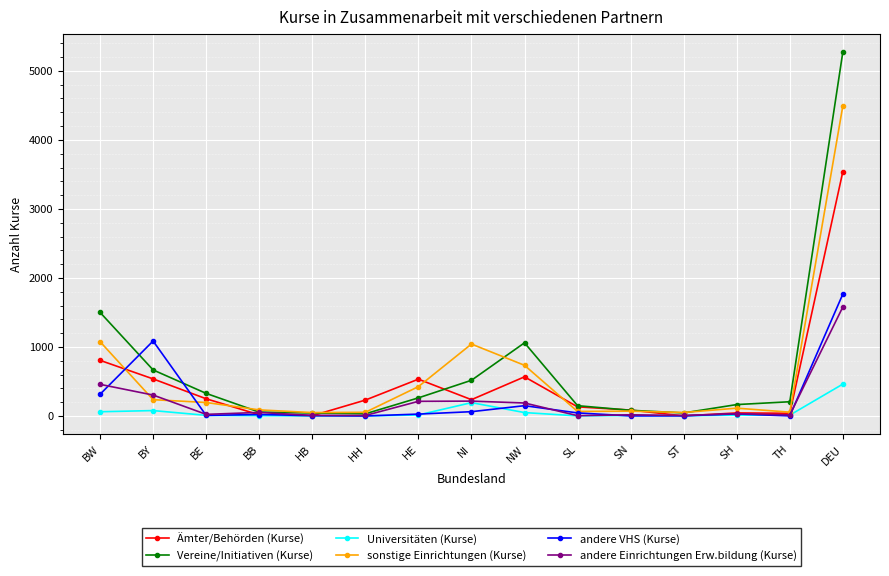

Where is the first local maximum for Ämter/Behörden (Kurse)?

HE